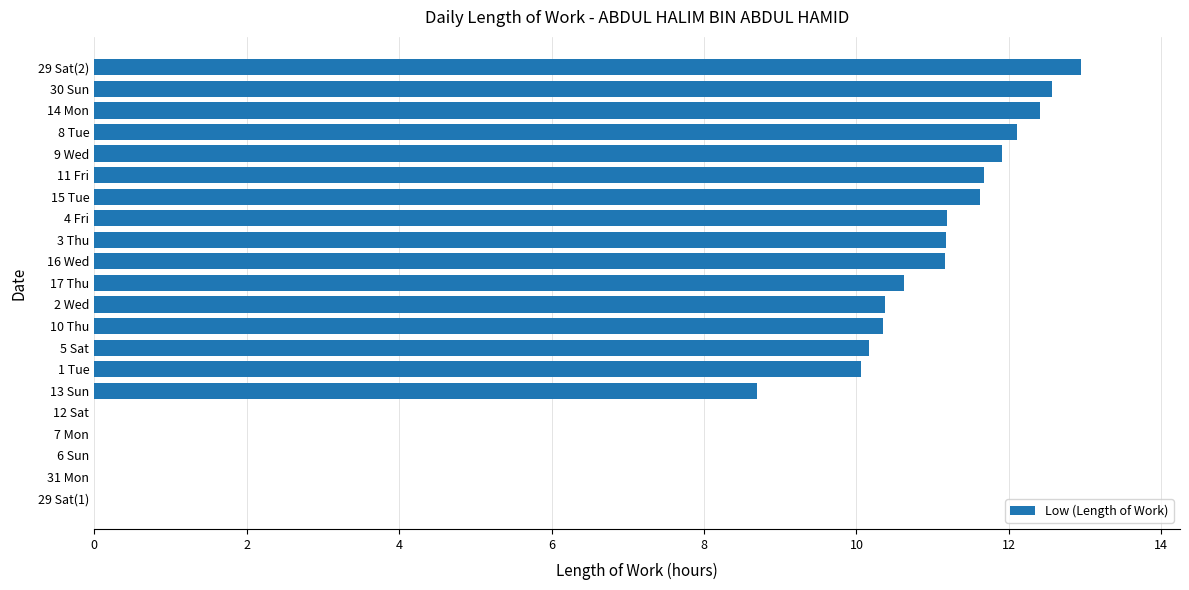

Where is the data nearest to the value 6?

13 Sun